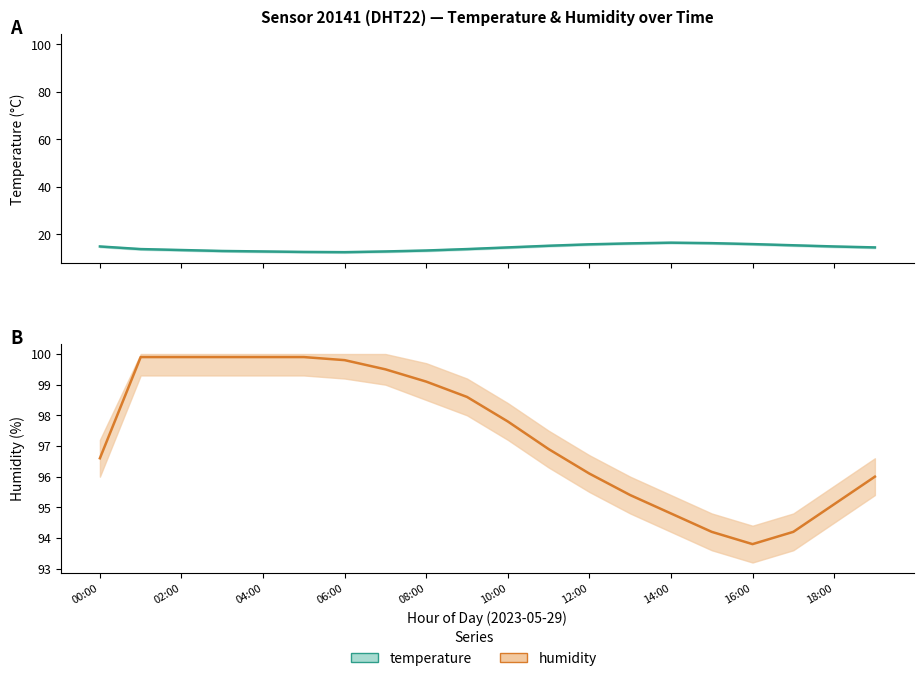

What is the total value across all series at 16:00?

109.7